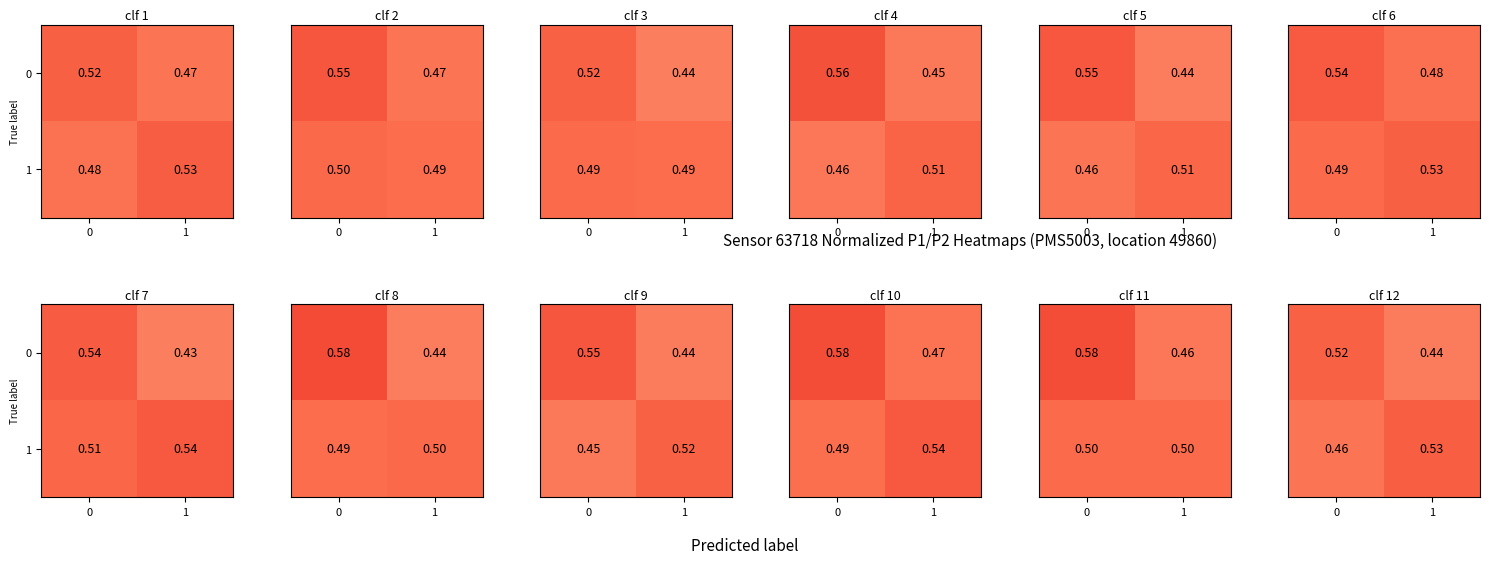

The value of row_0 at 1 is 0.1. True or false?

False